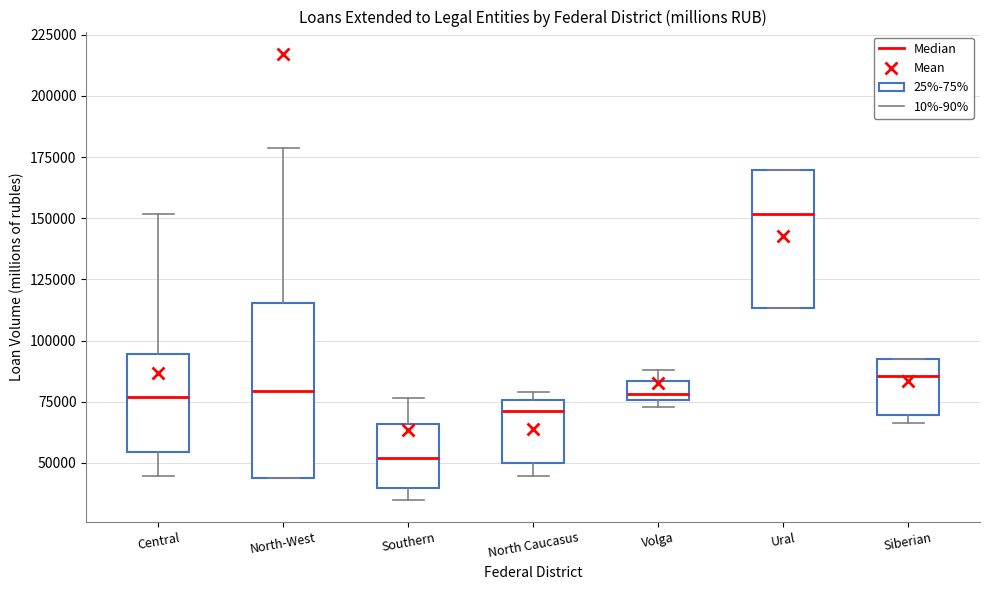

Which box is the tallest, from its lower edge to its upper edge?

North-West